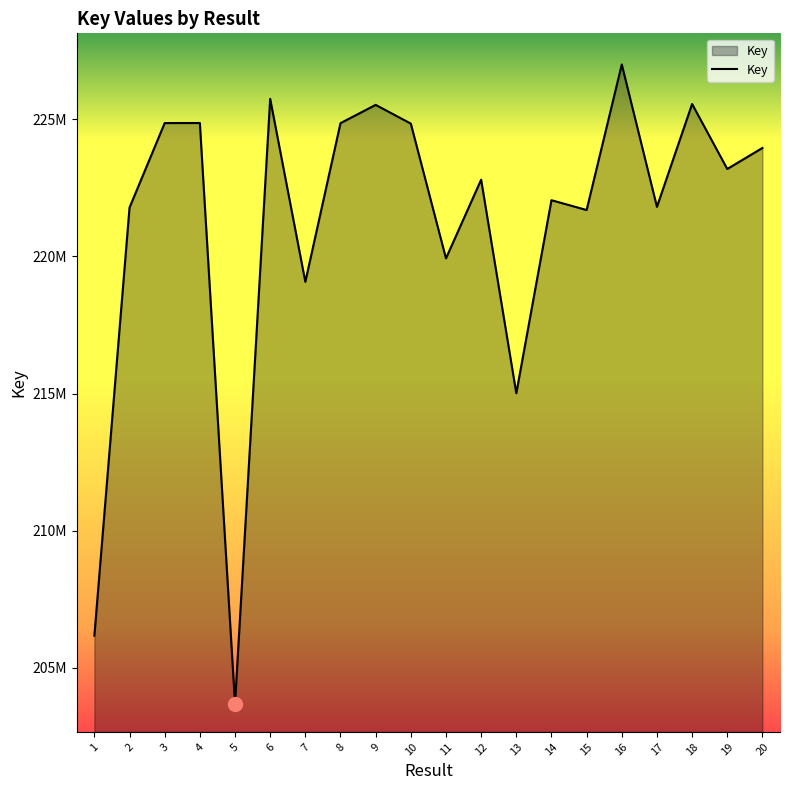

Does the chart display data point markers on the line(s)?

No